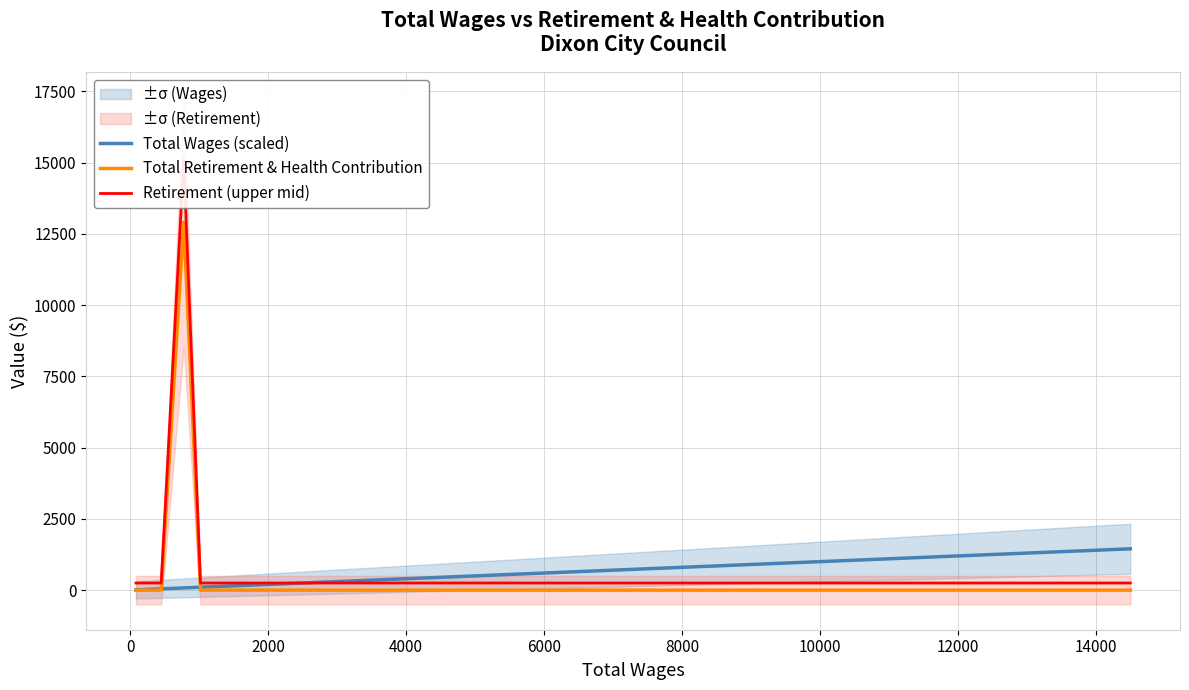

How many lines are shown in the chart?

3